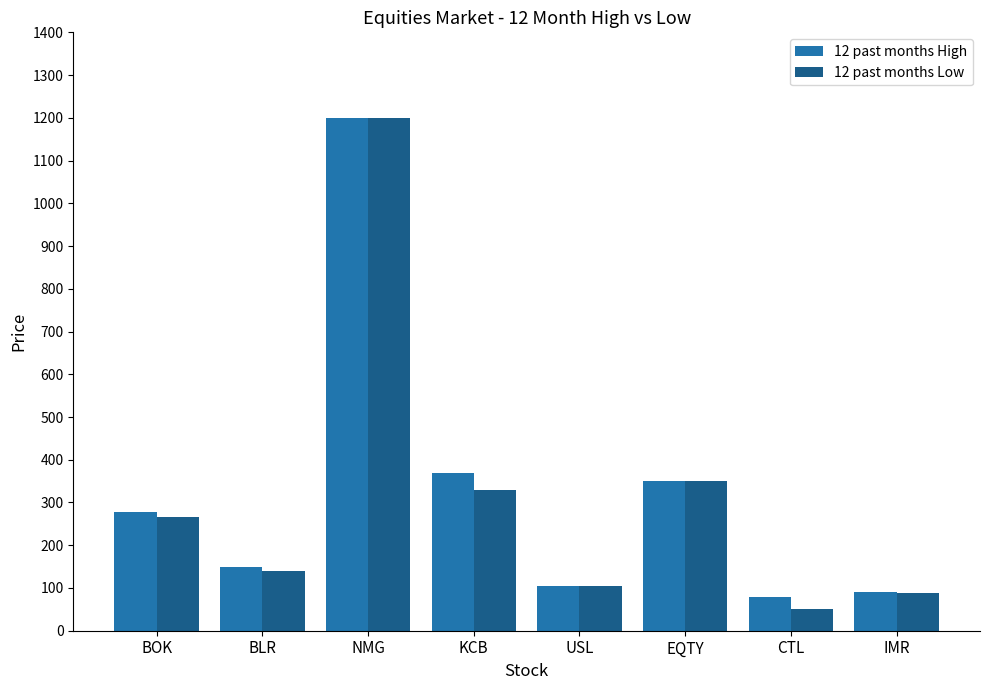

Reading left to right, transcribe all the data shown in this chart.

12 past months High: BOK=278	BLR=150	NMG=1200	KCB=370	USL=104	EQTY=350	CTL=80	IMR=91
12 past months Low: BOK=265	BLR=139	NMG=1200	KCB=330	USL=104	EQTY=350	CTL=50	IMR=89